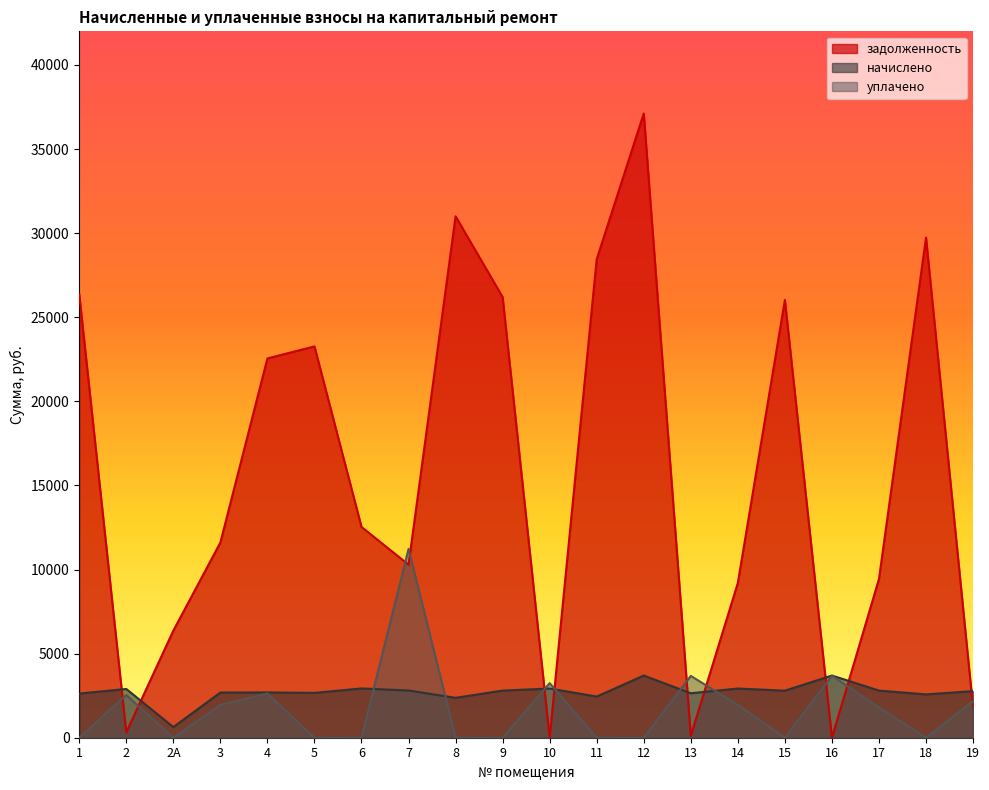

How many lines are shown in the chart?

3